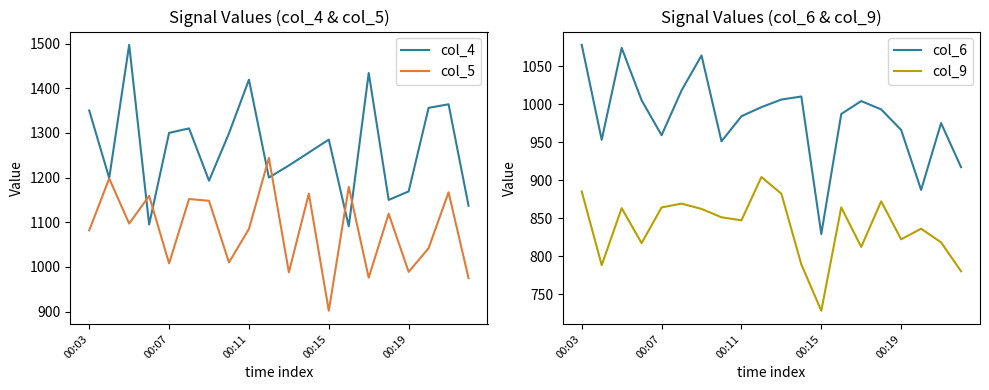

What is the maximum value for col_5?

1244